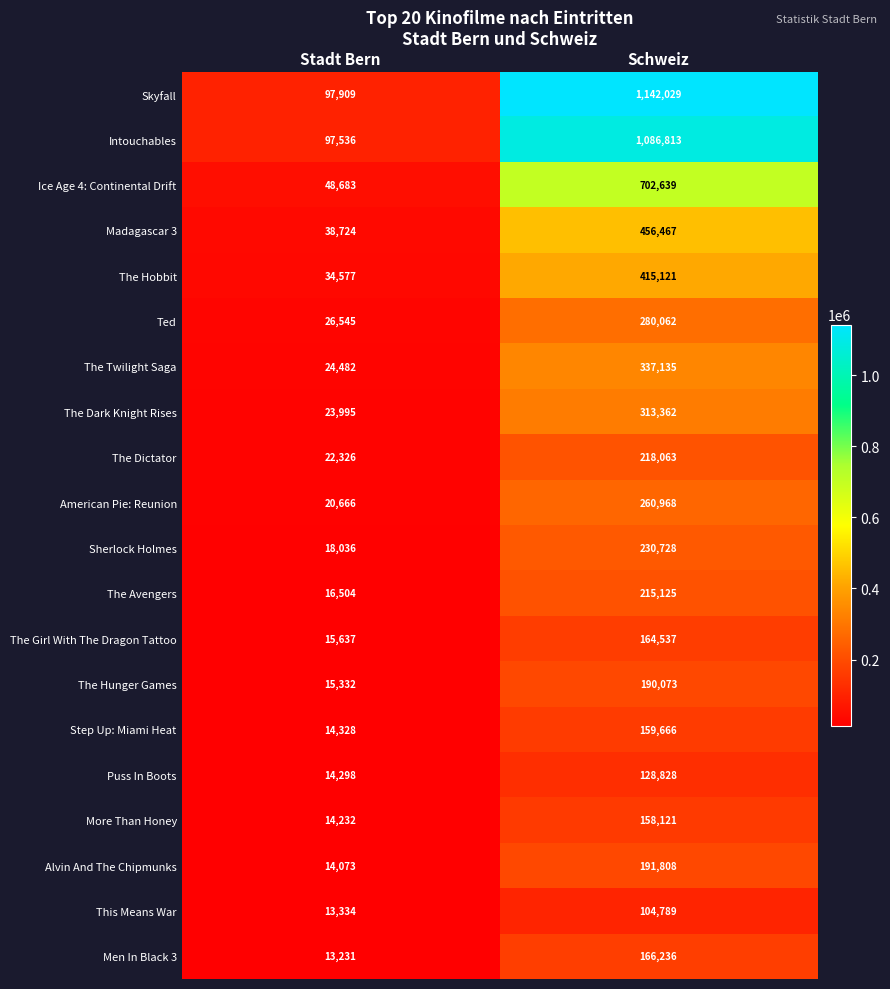

Count the number of categories in the chart.

2